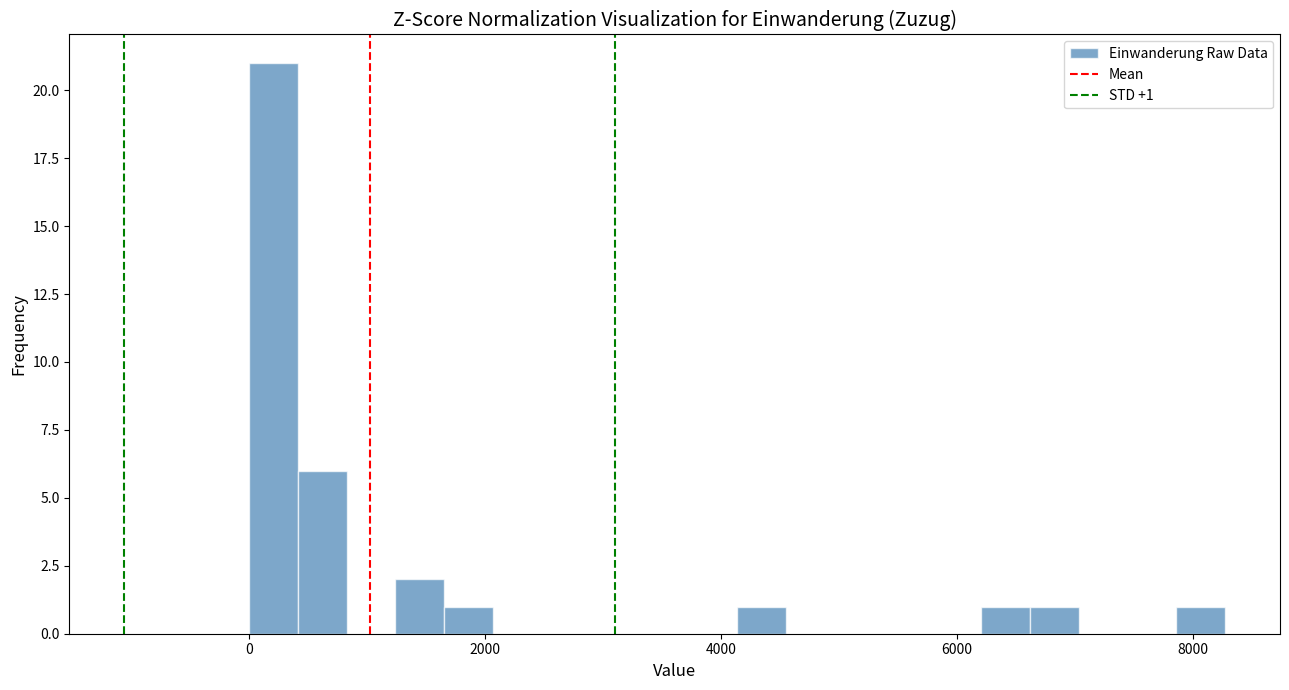

Read against the x-axis, roughly where is the centre of the tallest bar?

200